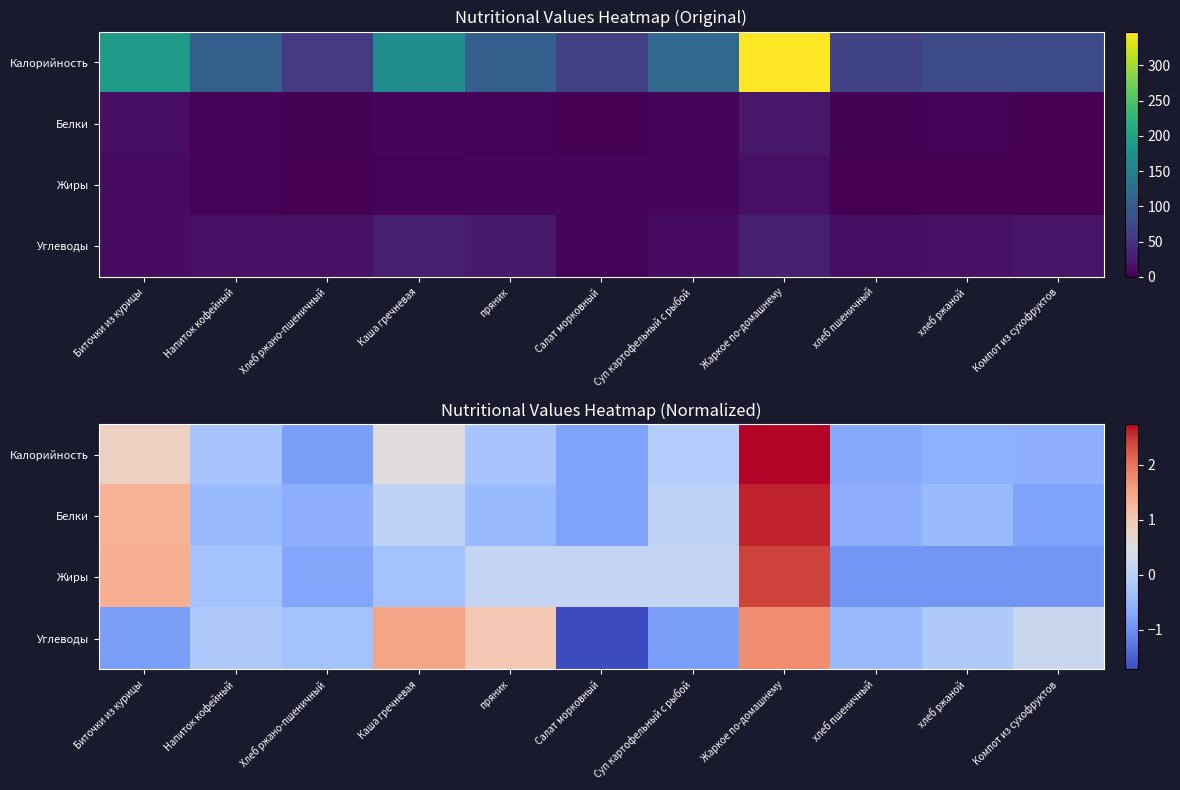

Between хлеб пшеничный and Компот из сухофруктов, which series saw the biggest shift?

Углеводы